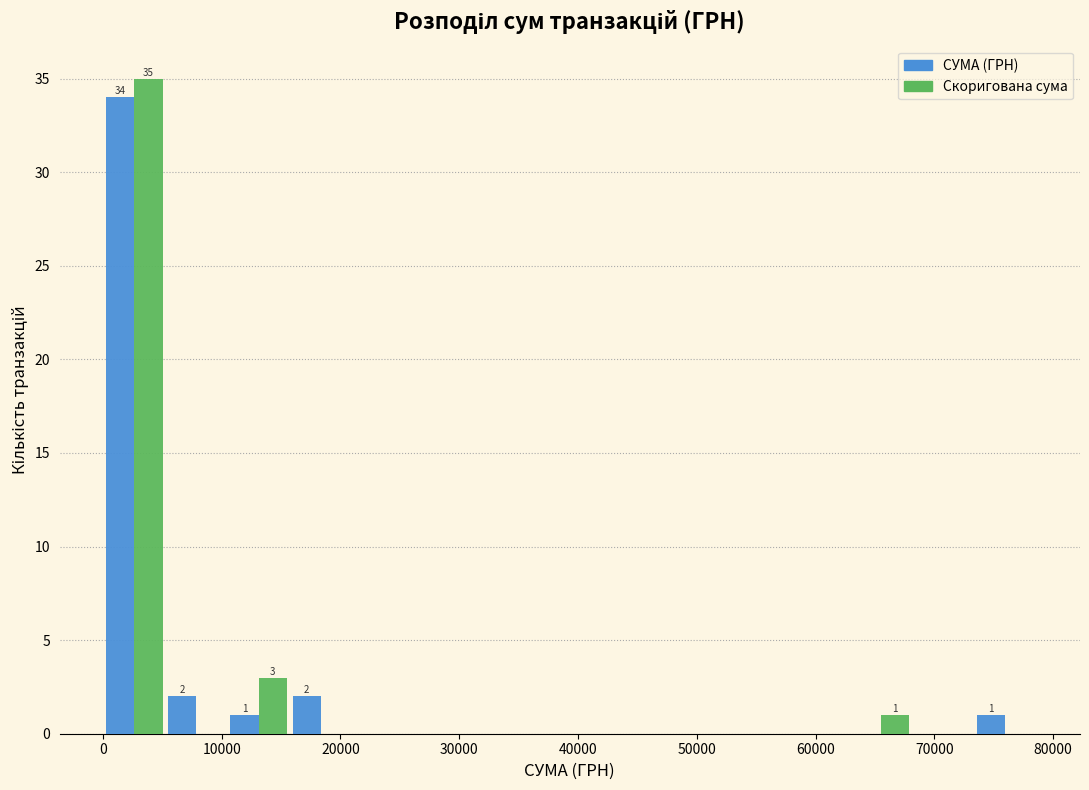

In the Скоригована сума series, which range on the x-axis has the tallest bar?

0 to 5000